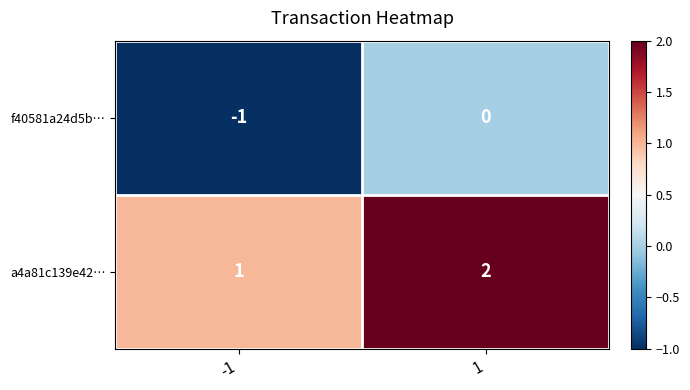

Rank the series by their average value, from lowest to highest.

f40581a24d5b…, a4a81c139e42…